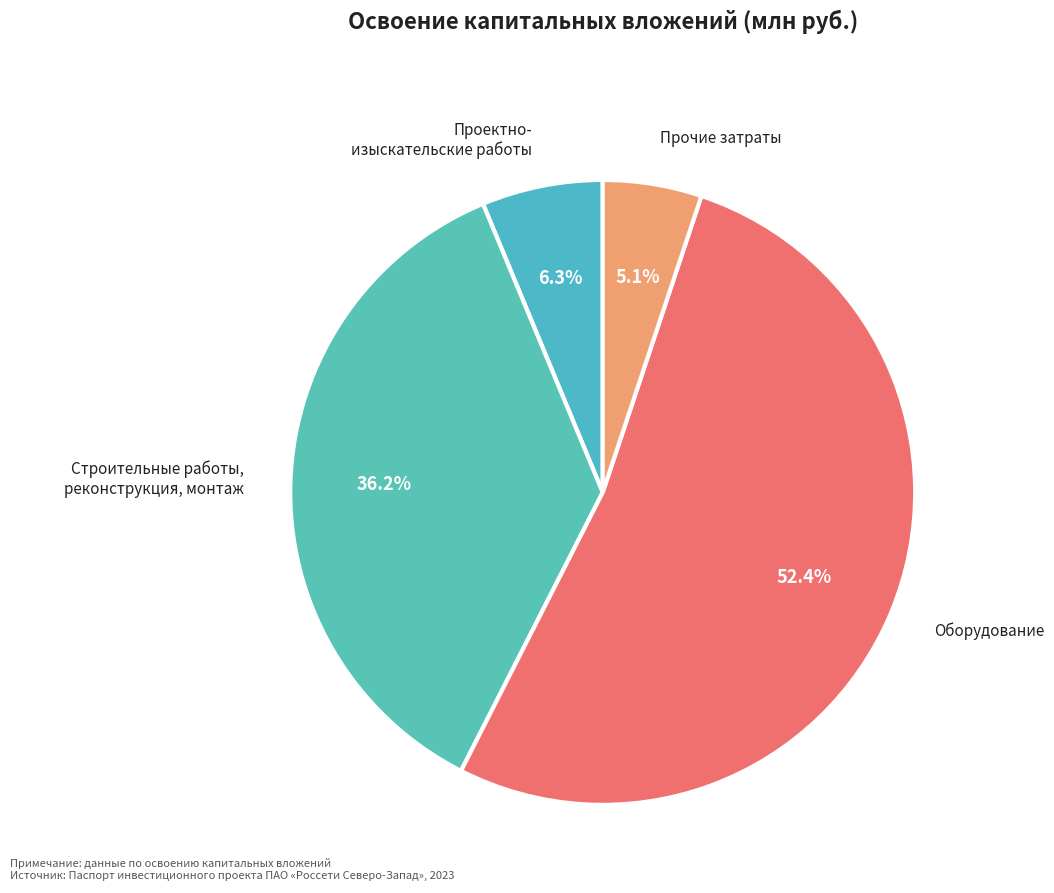

Count the number of slices in the pie.

4